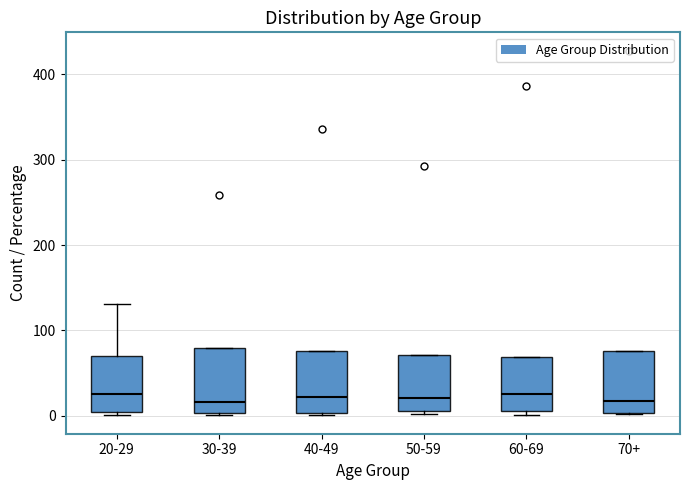

Reading left to right, read every box against the y-axis: the position of its median line, the range the box covers, and the ends of its whiskers. The values are not printed on the chart, so give them approximately, as read against the axis.

20-29: median 30, box 0 to 70, whiskers 0 to 130
30-39: median 20, box 0 to 80, whiskers 0 to 80
40-49: median 20, box 0 to 80, whiskers 0 to 80
50-59: median 20, box 10 to 70, whiskers 0 to 70
60-69: median 30, box 10 to 70, whiskers 0 to 70
70+: median 20, box 0 to 80, whiskers 0 to 80